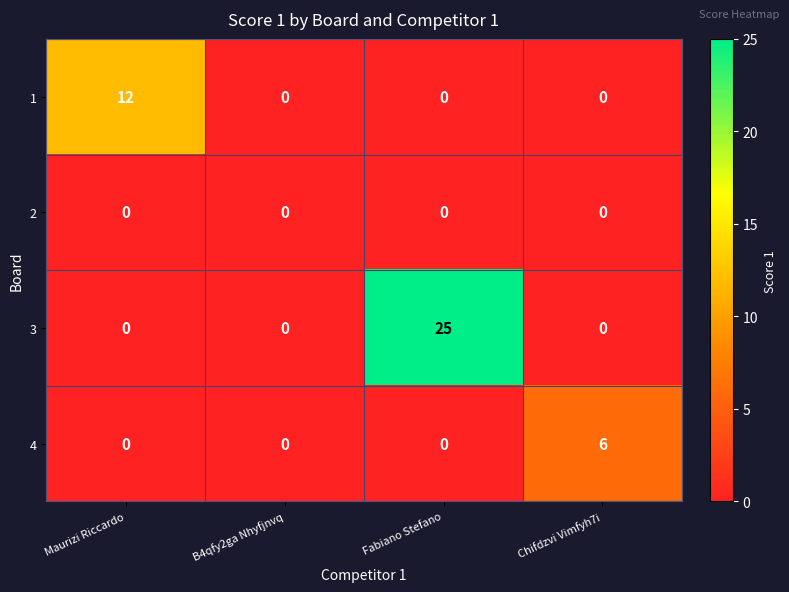

List the series in order of their overall mean, highest first.

3, 1, 4, 2